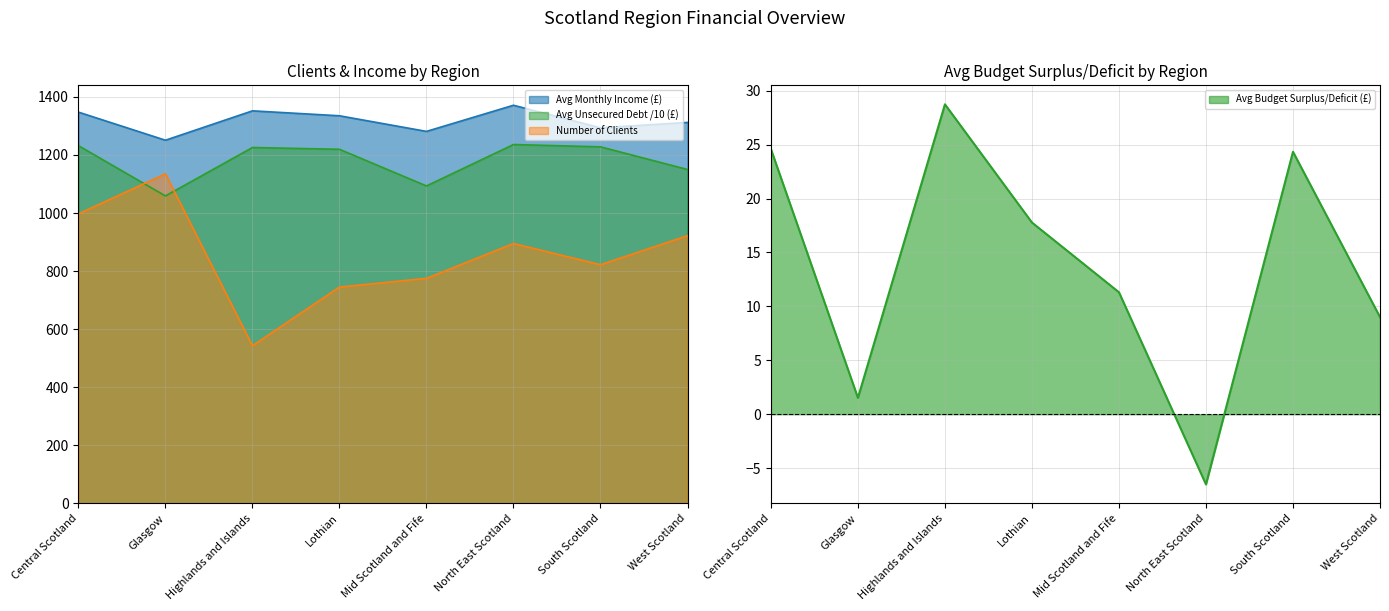

What is the spread (max minus min) of values at Glasgow?

1249.2